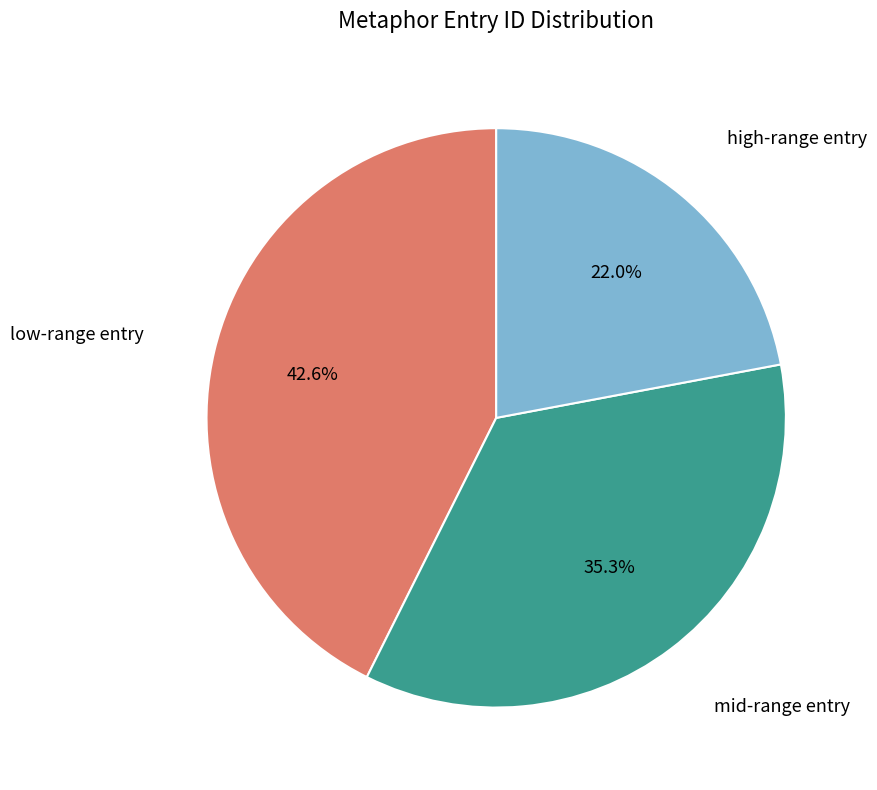

Is there any slice that represents more than half of the pie?

No